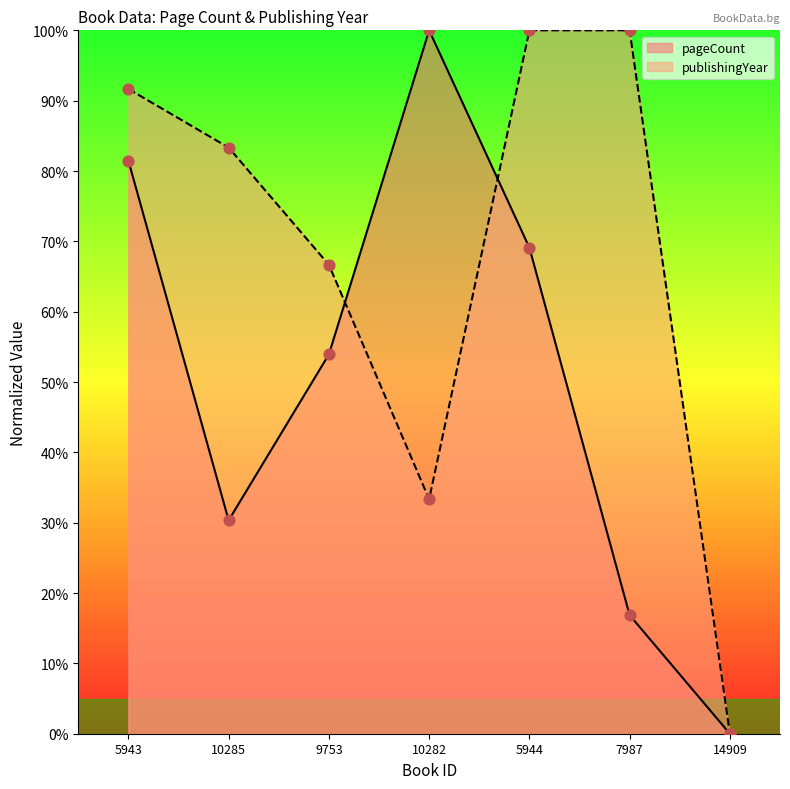

What is the total value across all series at 10285?

113.7